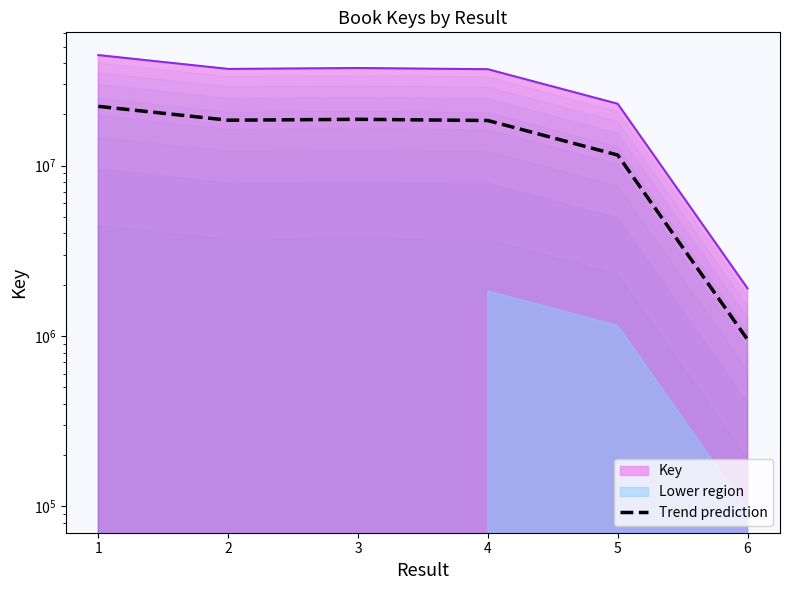

What is the minimum value shown in the chart?

952444.5